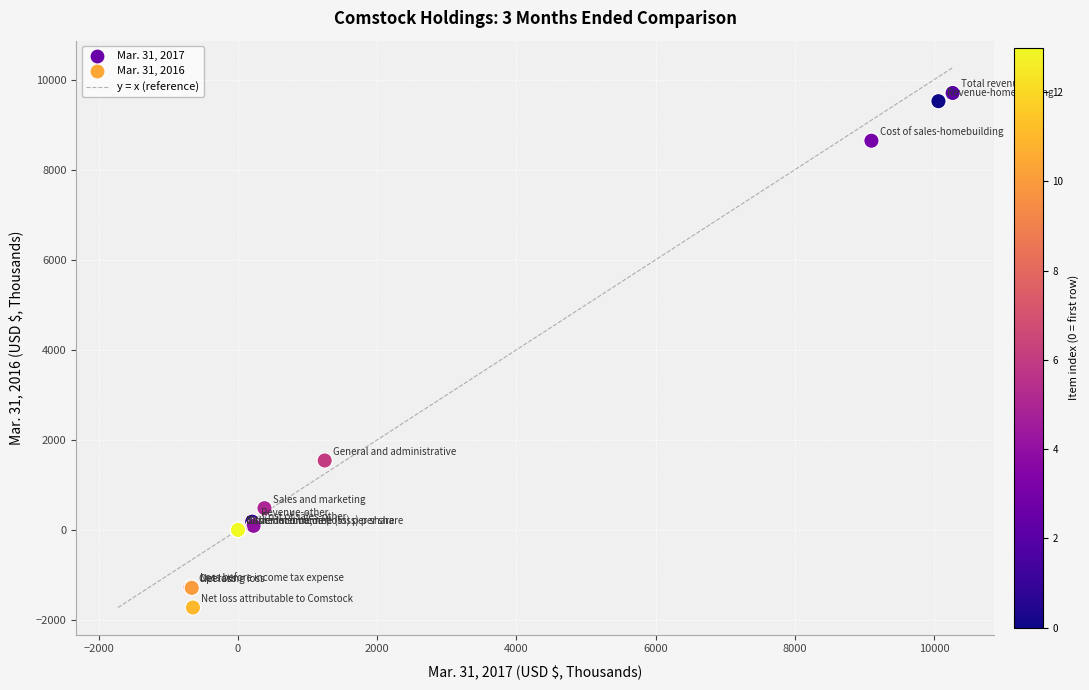

What Y value in the scatter plot is closest to 3991?

1542.0